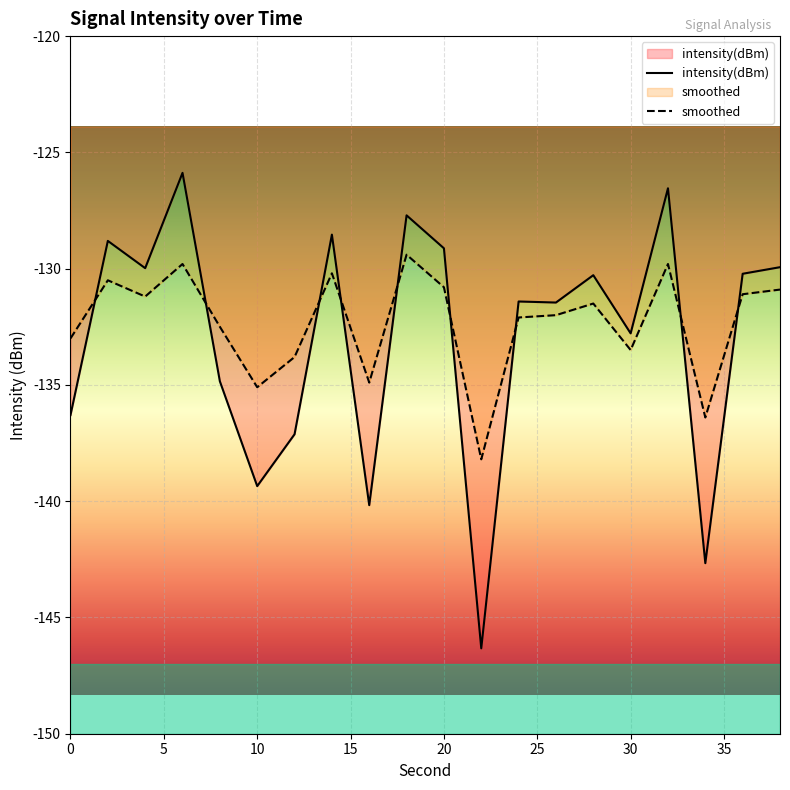

What are all the series names shown in the legend?

intensity(dBm), smoothed